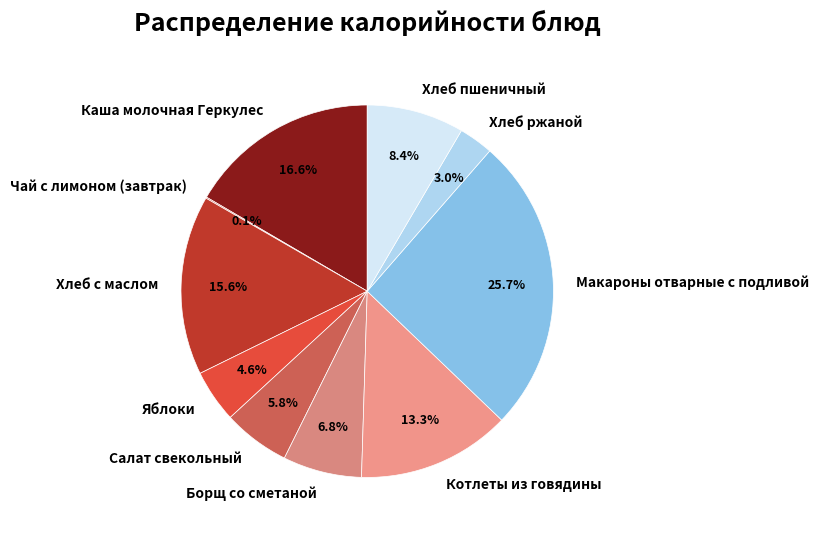

What percentage is NOT represented by Хлеб ржаной?

97.0%